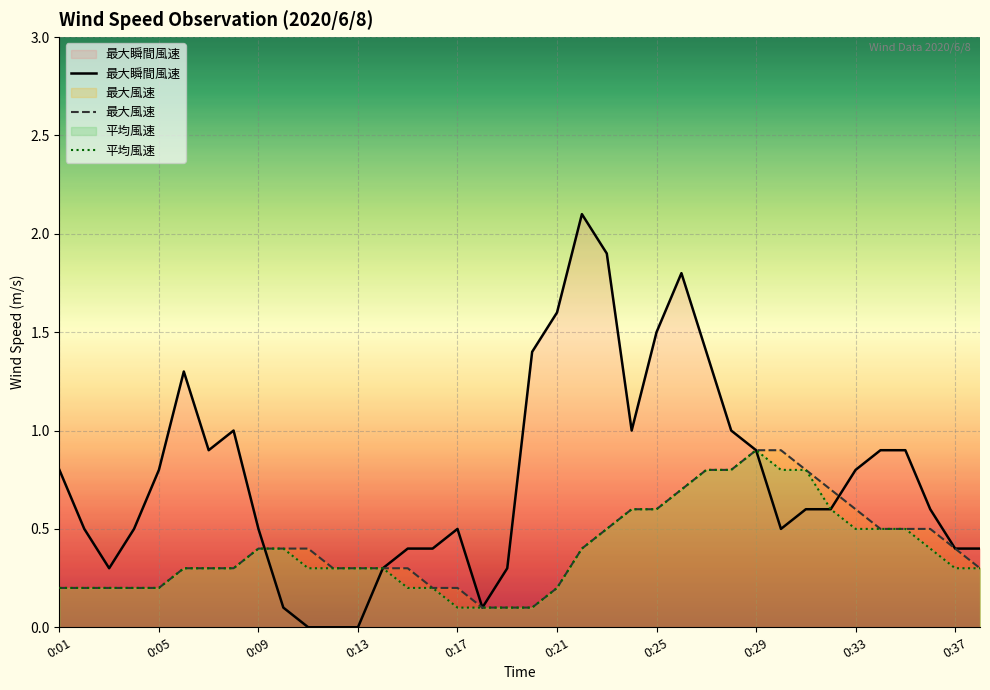

How many interior local peaks does the 最大瞬間風速 series have?

5